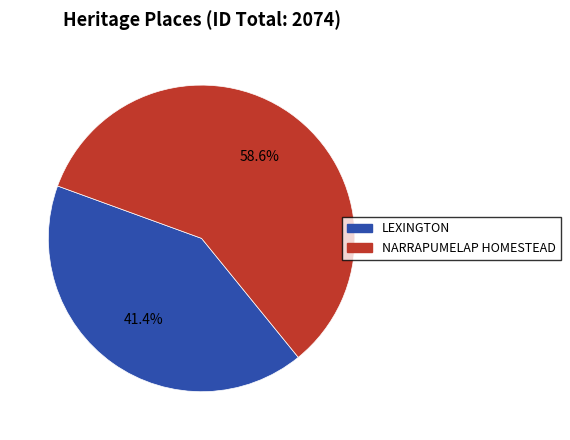

To the nearest percent, what is the difference between the LEXINGTON and NARRAPUMELAP HOMESTEAD slice percentages?

17%